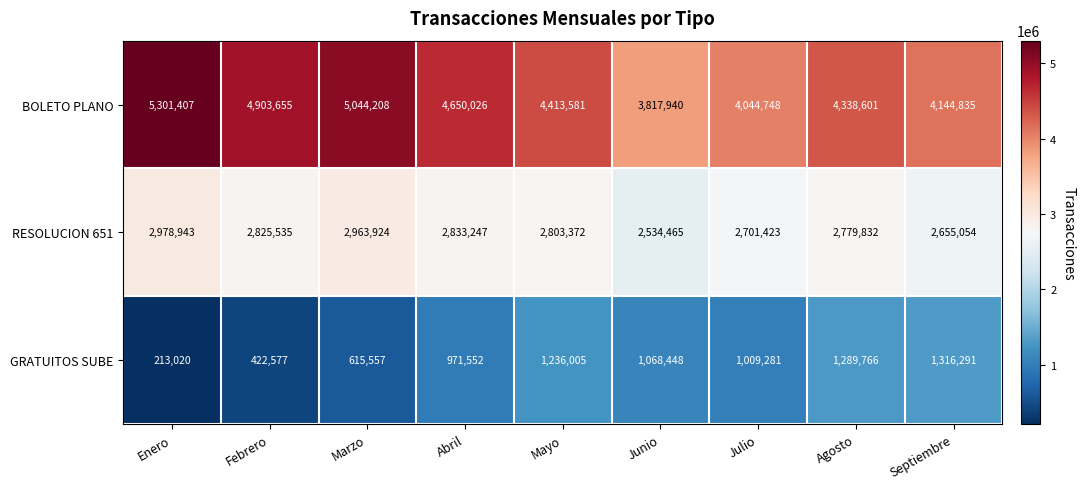

At which label is RESOLUCION 651 closest to 2756704?

Agosto